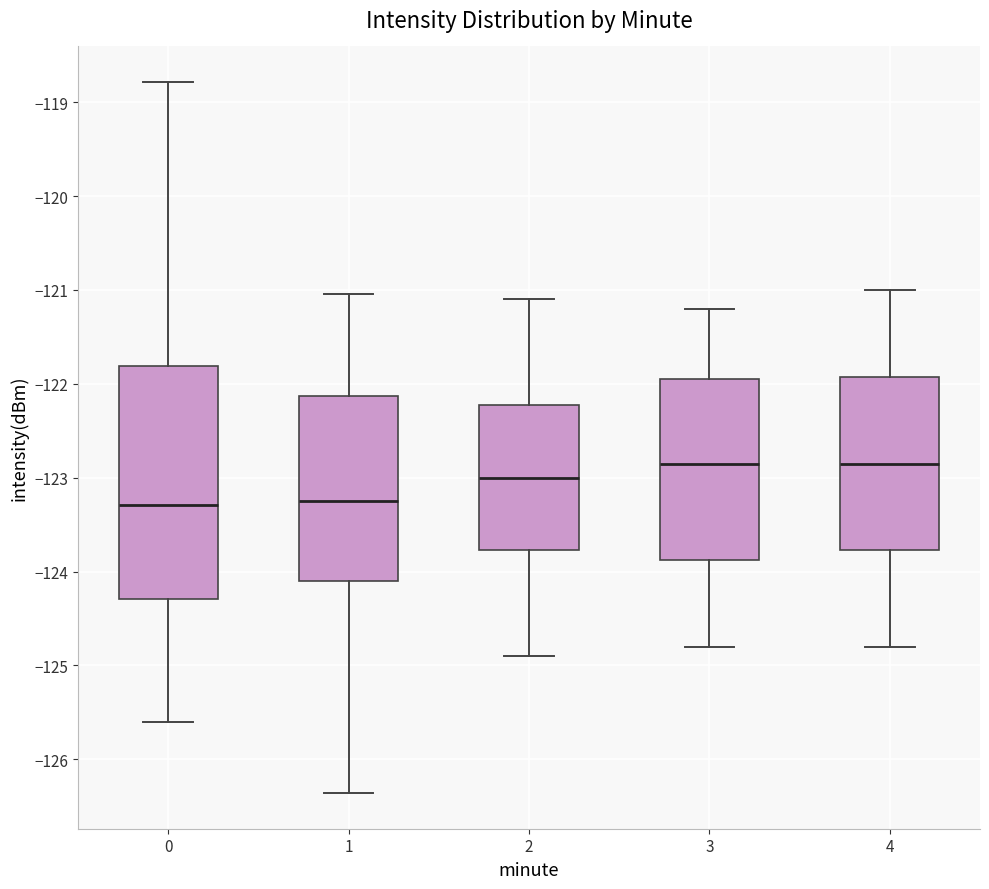

Reading left to right, read every box against the y-axis: the position of its median line, the range the box covers, and the ends of its whiskers. The values are not printed on the chart, so give them approximately, as read against the axis.

0: median -123.3, box -124.3 to -121.8, whiskers -125.6 to -118.8
1: median -123.2, box -124.1 to -122.1, whiskers -126.4 to -121.0
2: median -123.0, box -123.8 to -122.2, whiskers -124.9 to -121.1
3: median -122.8, box -123.9 to -121.9, whiskers -124.8 to -121.2
4: median -122.8, box -123.8 to -121.9, whiskers -124.8 to -121.0